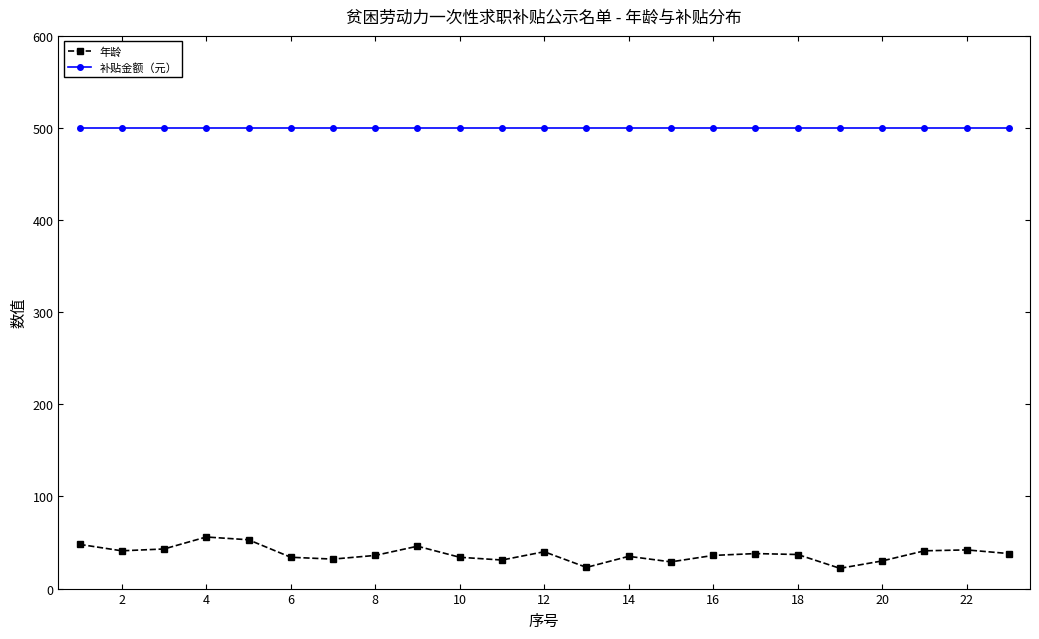

In 年龄, how many points are higher than both neighbors (excluding endpoints)?

6